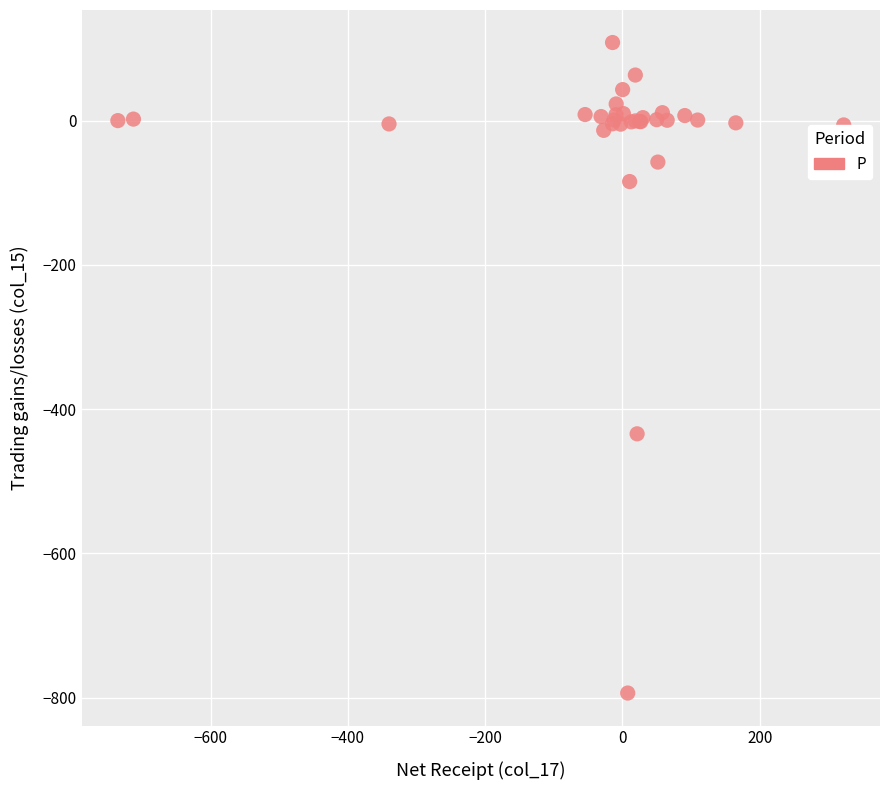

What Y value in the scatter plot is closest to -342?

-434.2